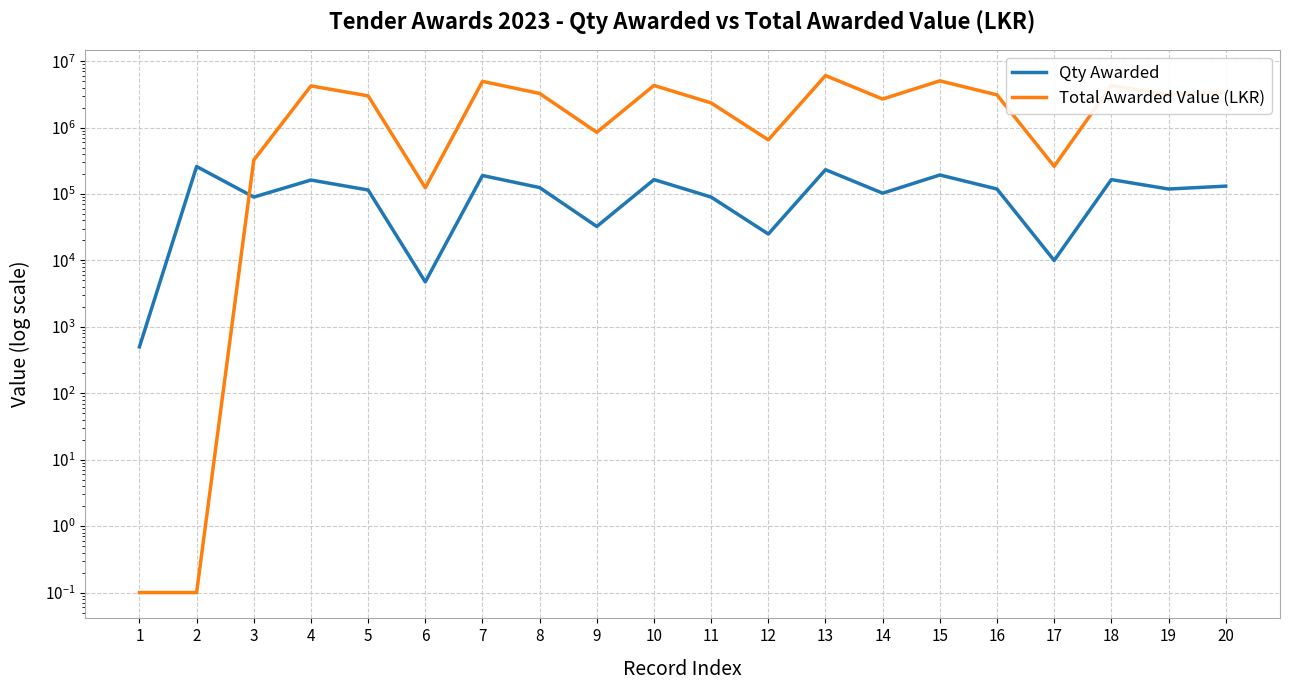

Reading right to left, list all the values displayed in this chart.

Qty Awarded: 20=131500.0	19=119000.0	18=165000.0	17=10000.0	16=119000.0	15=193500.0	14=103000.0	13=232500.0	12=25000.0	11=90000.0	10=165000.0	9=32500.0	8=125000.0	7=190000.0	6=4750.0	5=115000.0	4=162500.0	3=90000.0	2=260000.0	1=500.0
Total Awarded Value (LKR): 20=3438251.6	19=3111421.6	18=4314156.0	17=261464.0	16=3111421.6	15=5059328.4	14=2693079.2	13=6079038.0	12=653660.0	11=2353176.0	10=4314156.0	9=849758.0	8=3268300.0	7=4967816.0	6=124195.4	5=3006836.0	4=4248790.0	3=324000.0	2=0.1	1=0.1